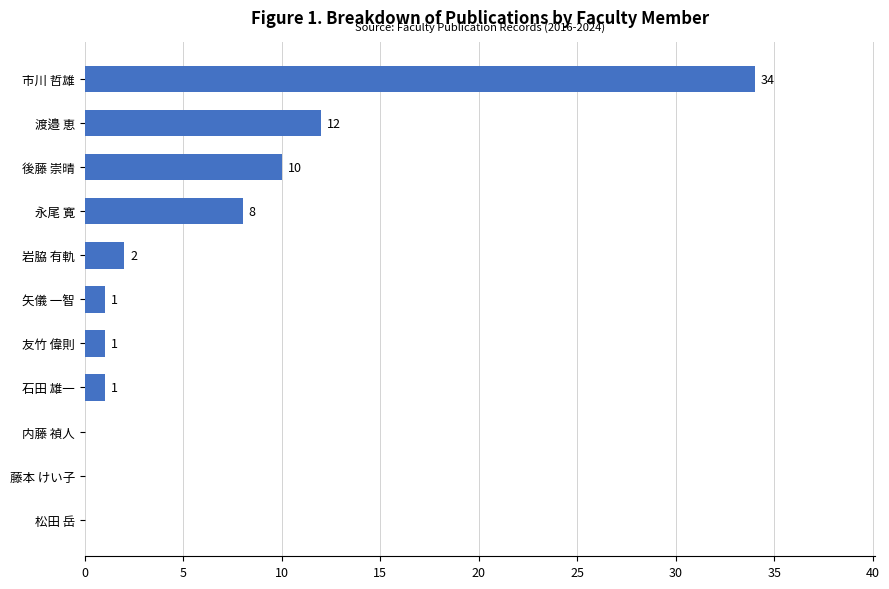

Reading bottom to top, what are all the values shown in this chart?

松田 岳=0	藤本 けい子=0	内藤 禎人=0	石田 雄一=1	友竹 偉則=1	矢儀 一智=1	岩脇 有軌=2	永尾 寛=8	後藤 崇晴=10	渡邉 恵=12	市川 哲雄=34